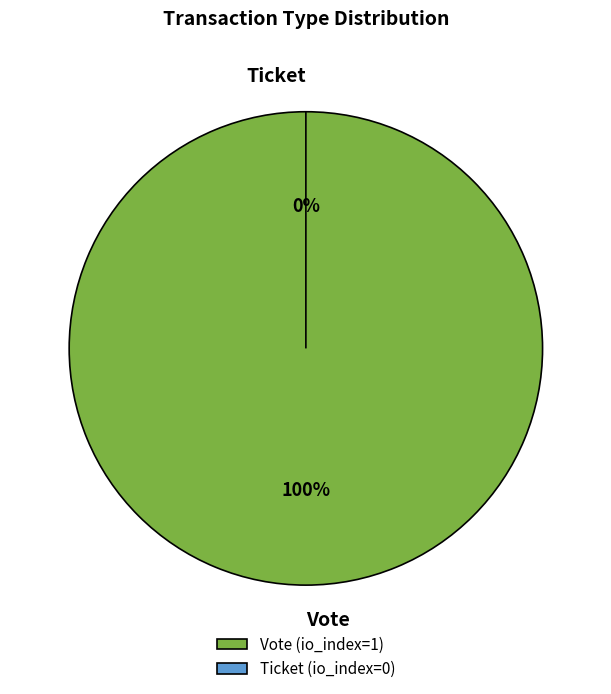

Which category has the smallest portion of the pie?

Ticket